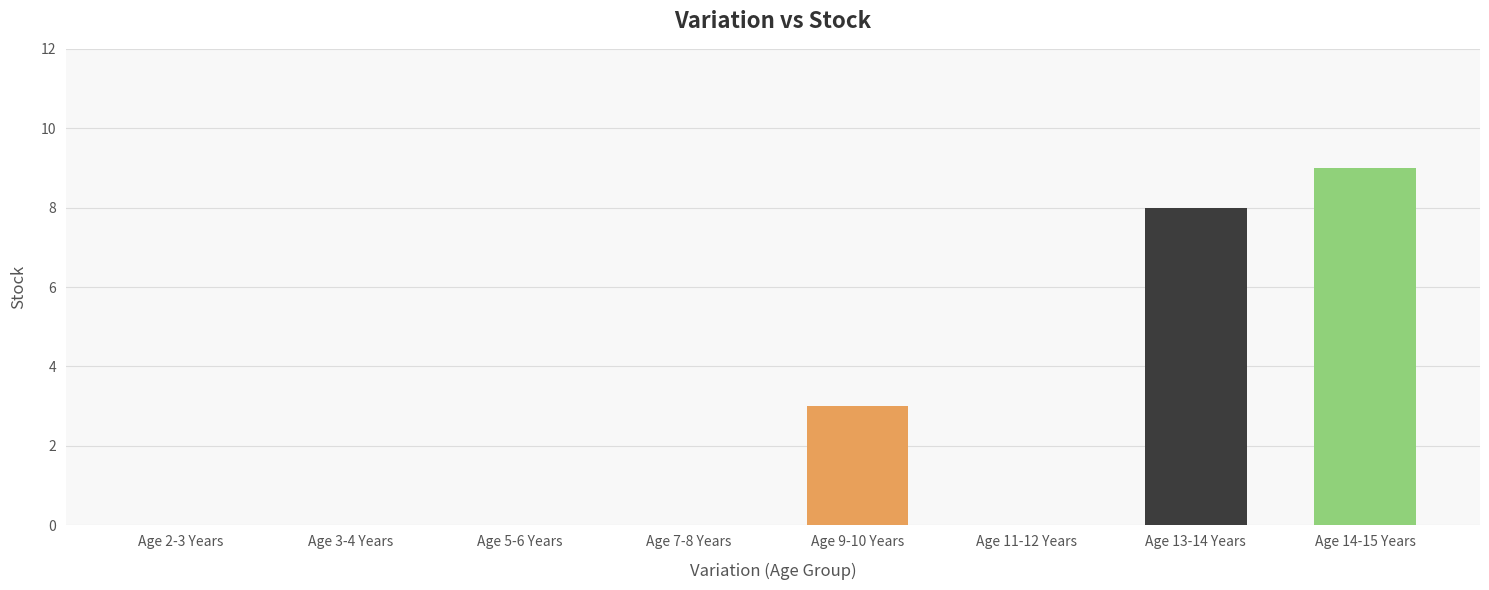

What is the label of the 6th bar from the right?

Age 5-6 Years